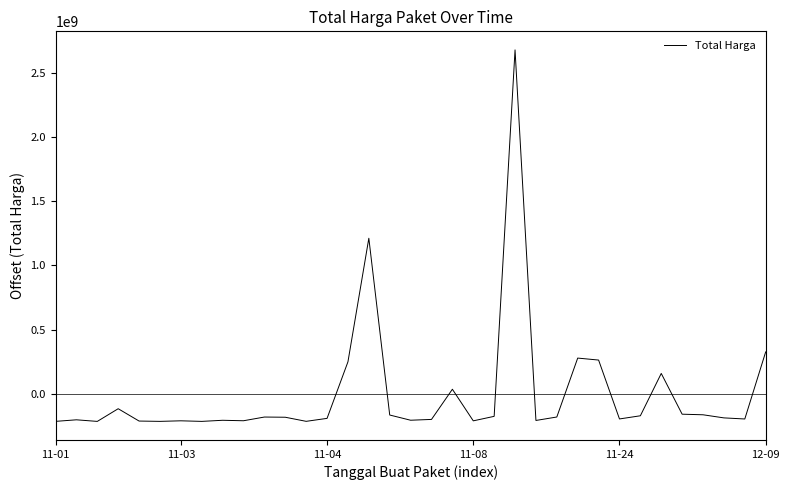

Count the number of categories in the chart.

35